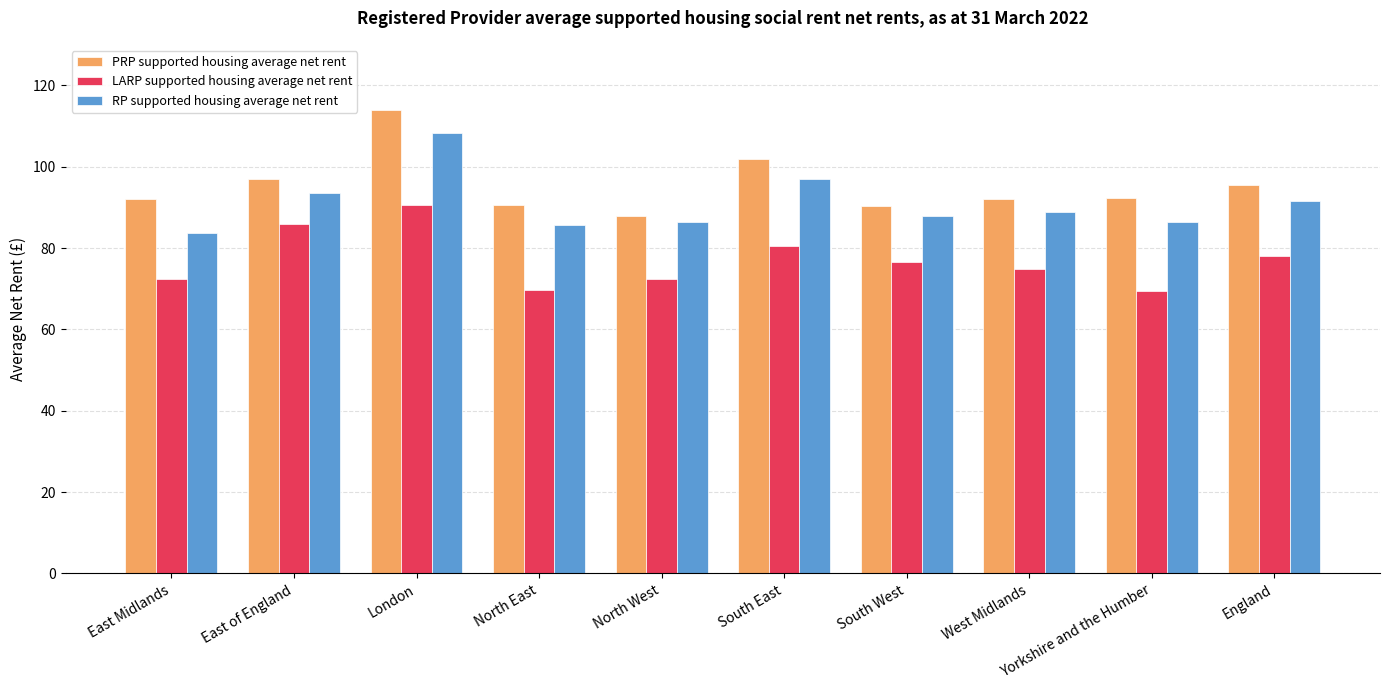

Count the number of categories in the chart.

10